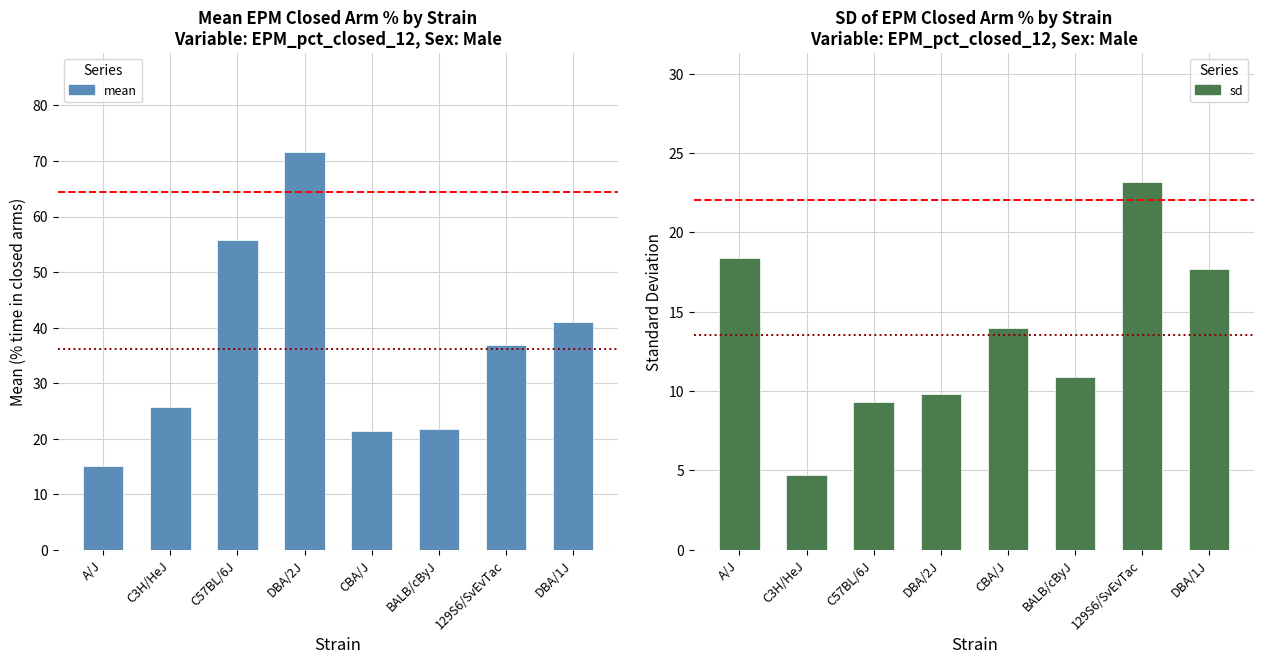

What is the difference between the highest and lowest values at DBA/2J?

61.8